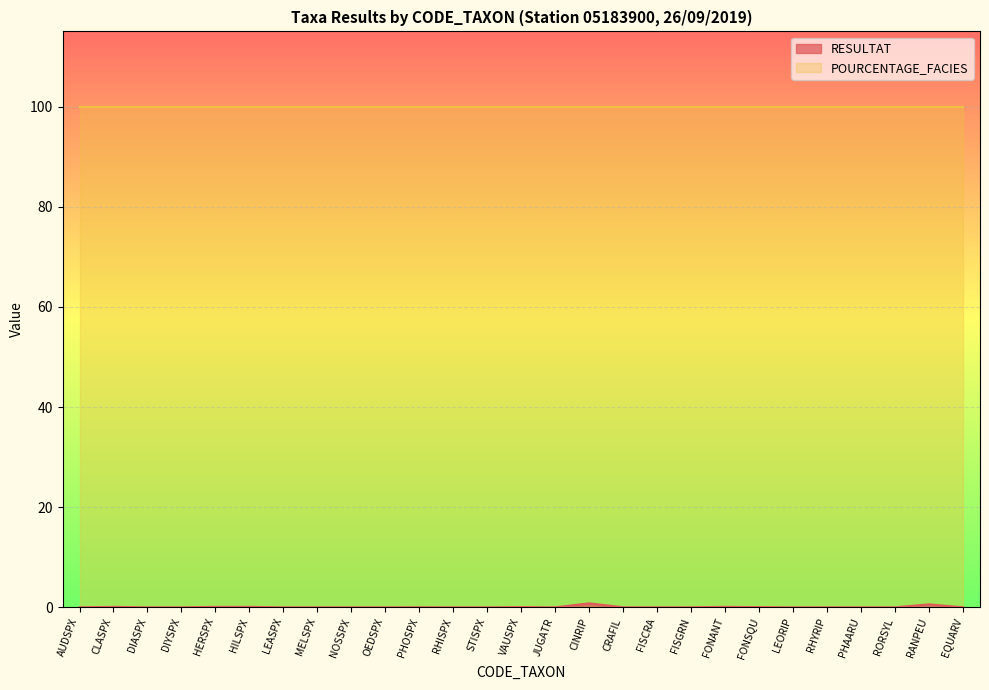

How many categories are shown in the chart?

27